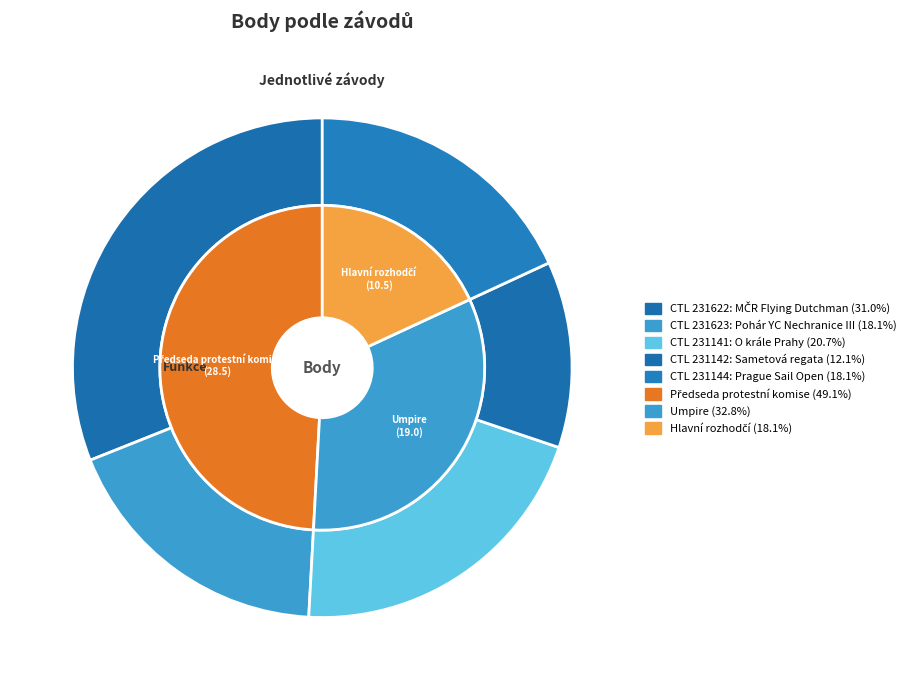

Between 231623 and 231144, which is larger?

231623